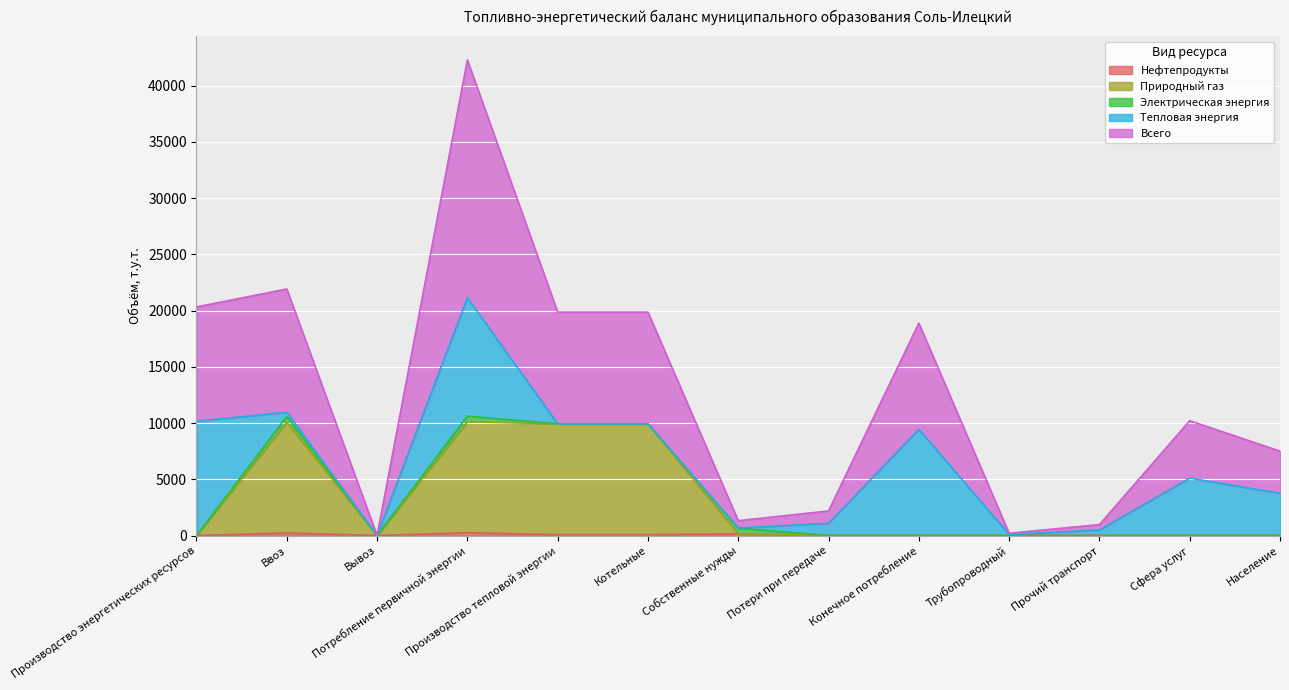

Read the Природный газ value at Котельные.

9931.3